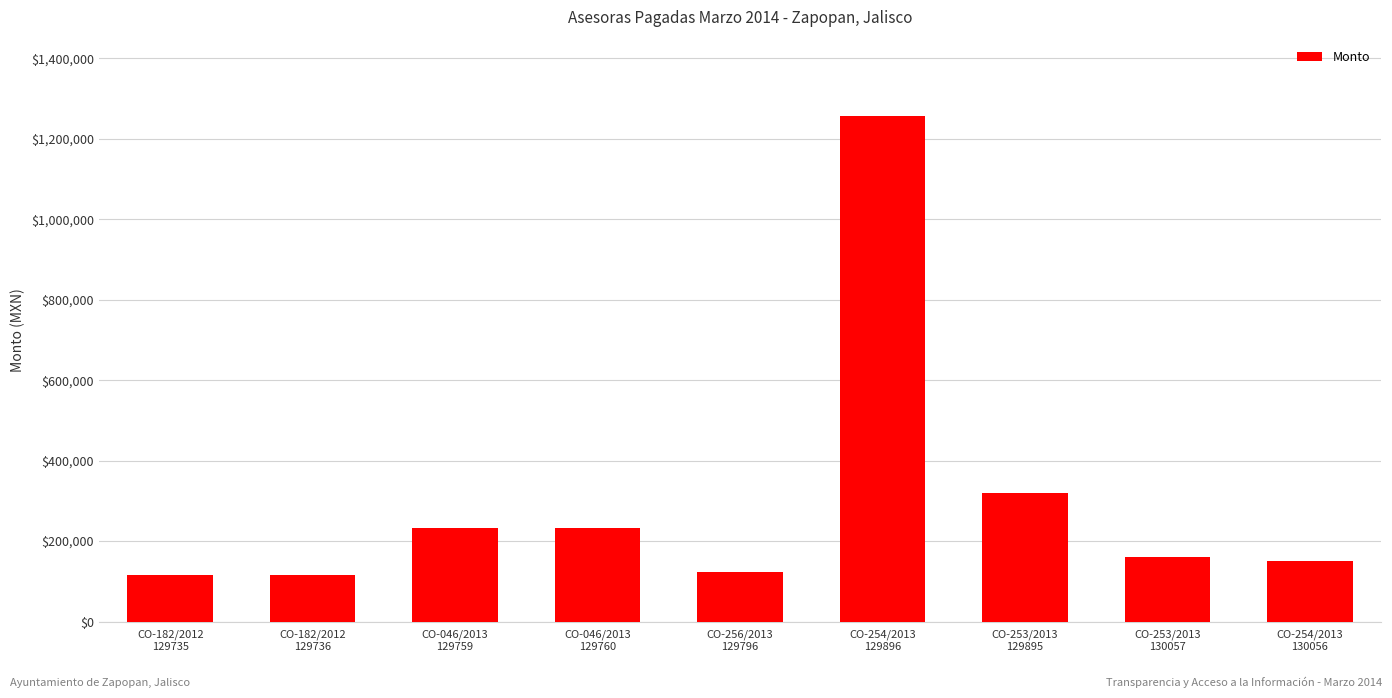

What value does the data have at CO-253/2013
129895?

320000.0